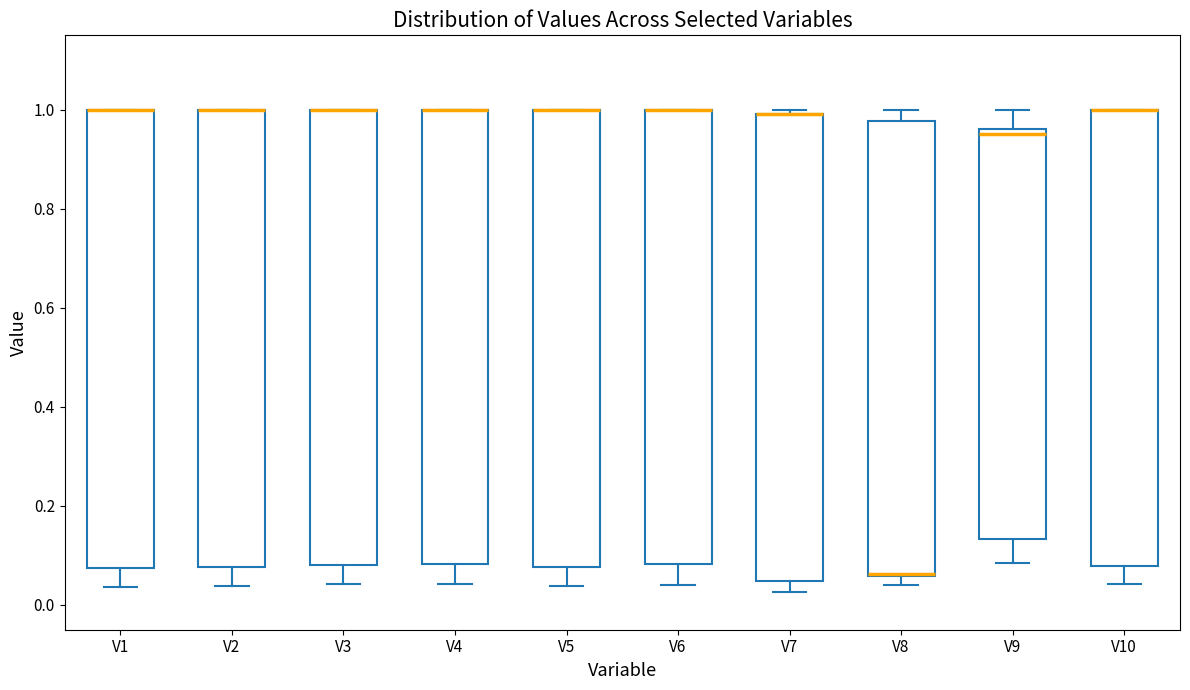

Reading left to right, transcribe this box plot: for each box, give where its median line is, the range the box spans, and where its two whiskers end, as read against the y-axis. The values are not printed on the chart, so give them approximately, as read against the axis.

V1: median 1.00 (drawn on the box's upper edge), box 0.08 to 1.00, whiskers 0.04 to 1.00
V2: median 1.00 (drawn on the box's upper edge), box 0.08 to 1.00, whiskers 0.04 to 1.00
V3: median 1.00 (drawn on the box's upper edge), box 0.08 to 1.00, whiskers 0.04 to 1.00
V4: median 1.00 (drawn on the box's upper edge), box 0.08 to 1.00, whiskers 0.04 to 1.00
V5: median 1.00 (drawn on the box's upper edge), box 0.08 to 1.00, whiskers 0.04 to 1.00
V6: median 1.00 (drawn on the box's upper edge), box 0.08 to 1.00, whiskers 0.04 to 1.00
V7: median 1.00 (drawn on the box's upper edge), box 0.04 to 1.00, whiskers 0.02 to 1.00 (just above the box's upper edge)
V8: median 0.06 (drawn on the box's lower edge), box 0.06 to 0.98, whiskers 0.04 to 1.00
V9: median 0.96 (just below the box's upper edge), box 0.14 to 0.96, whiskers 0.08 to 1.00
V10: median 1.00 (drawn on the box's upper edge), box 0.08 to 1.00, whiskers 0.04 to 1.00